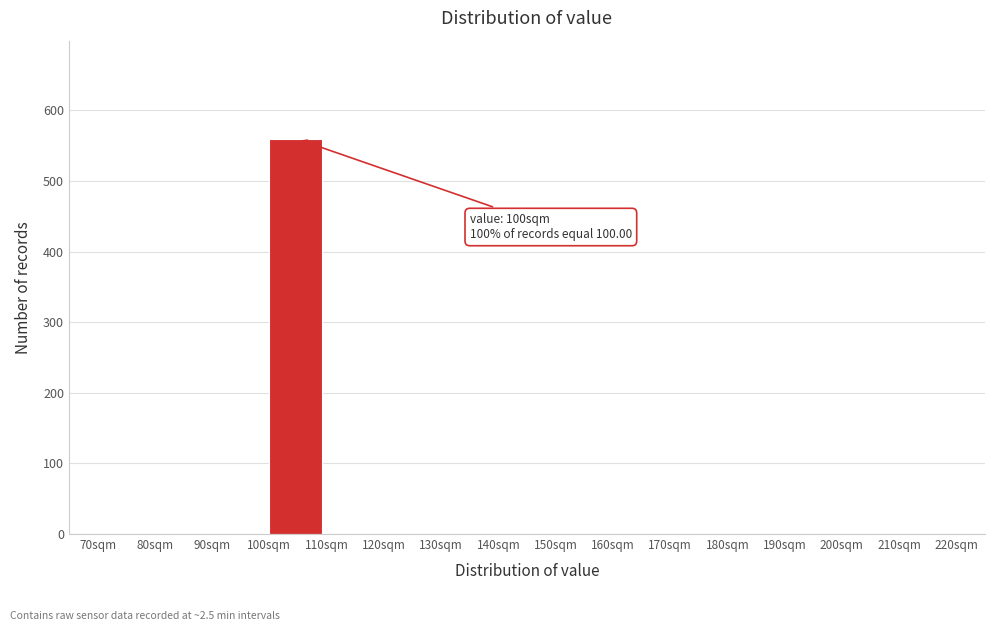

Over which range of the x-axis is the bar tallest?

100 to 110